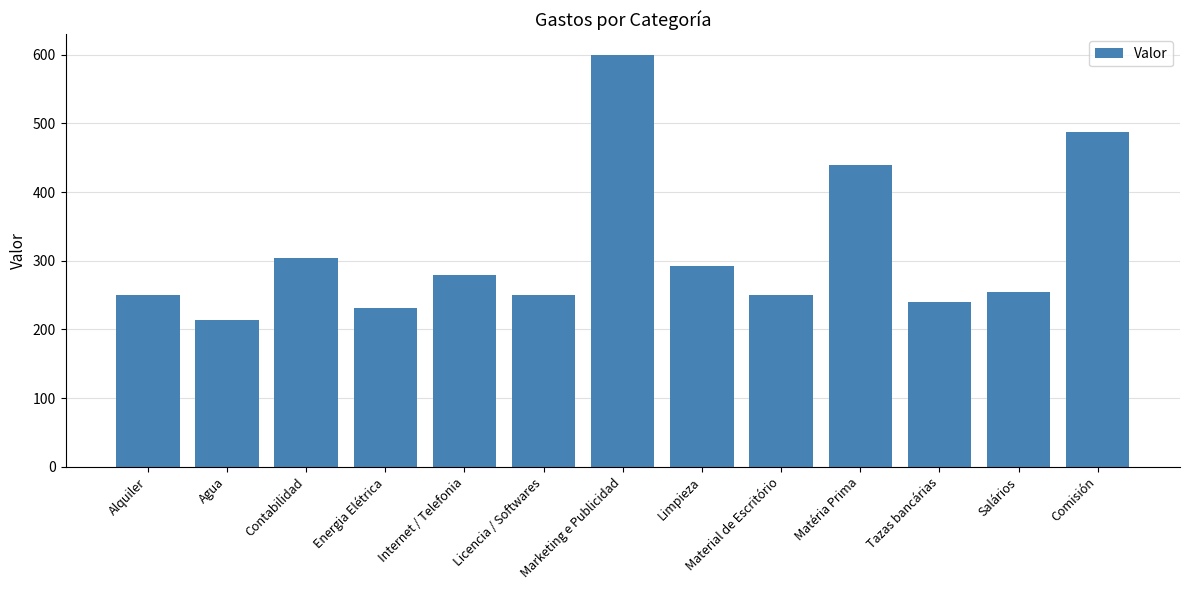

What is the ratio of the value at Comisión to the value at Agua?

2.3